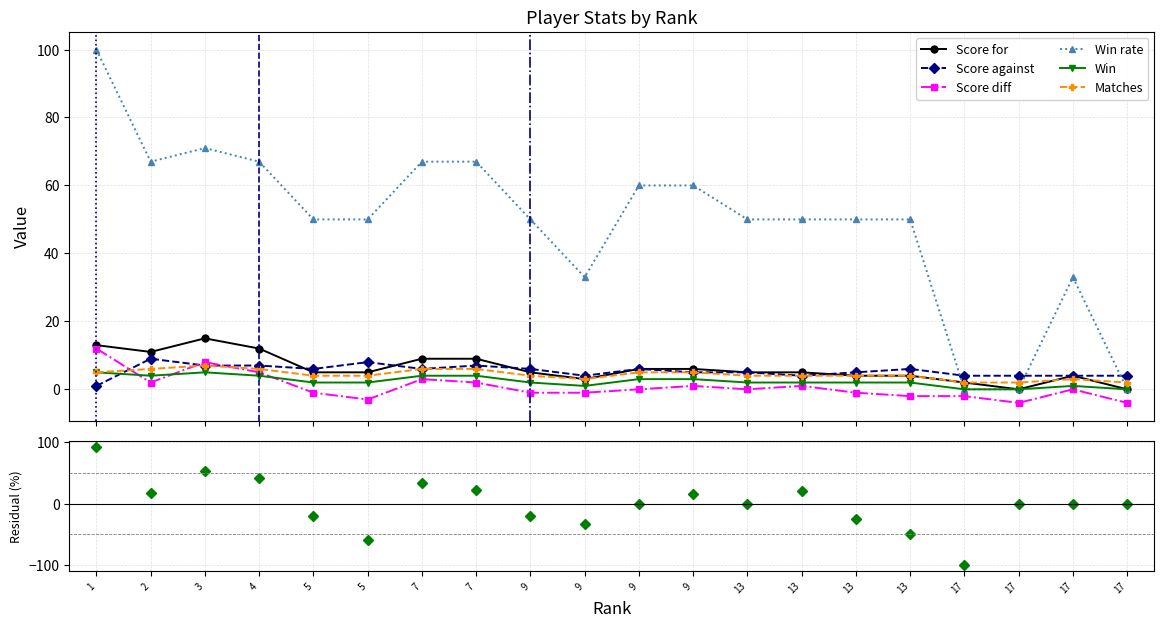

How many interior local valleys does the Win series have?

2